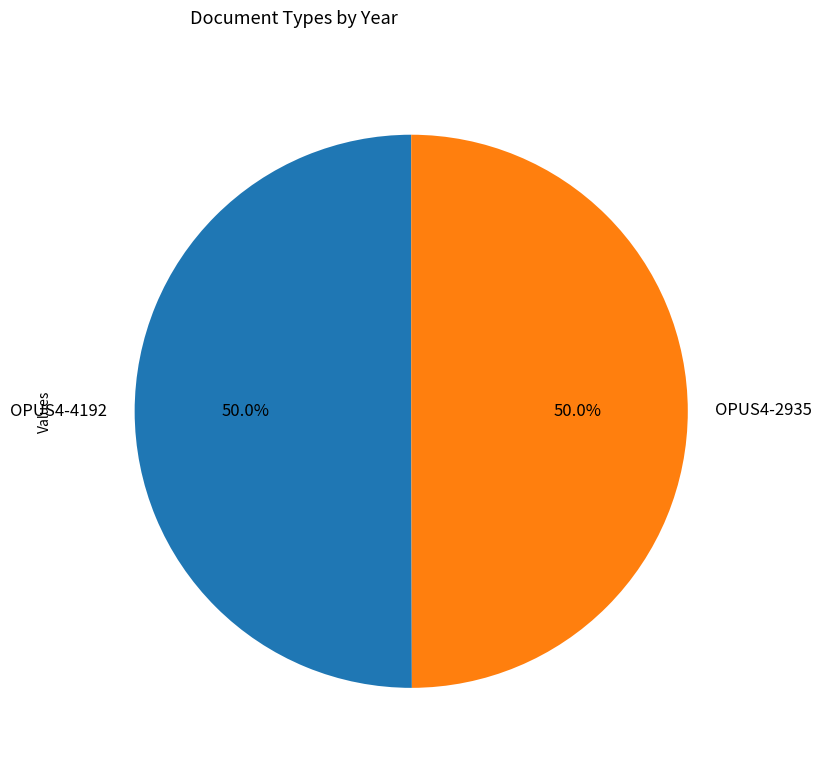

How many segments does this pie chart have?

2